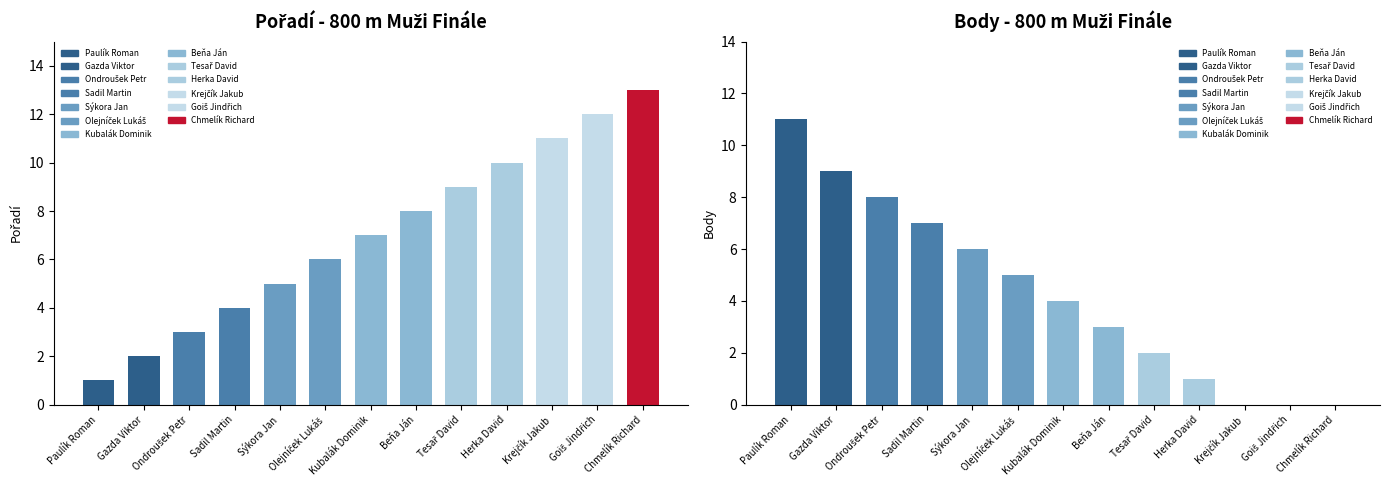

What is the difference between the maximum and minimum values in the Body series?

11